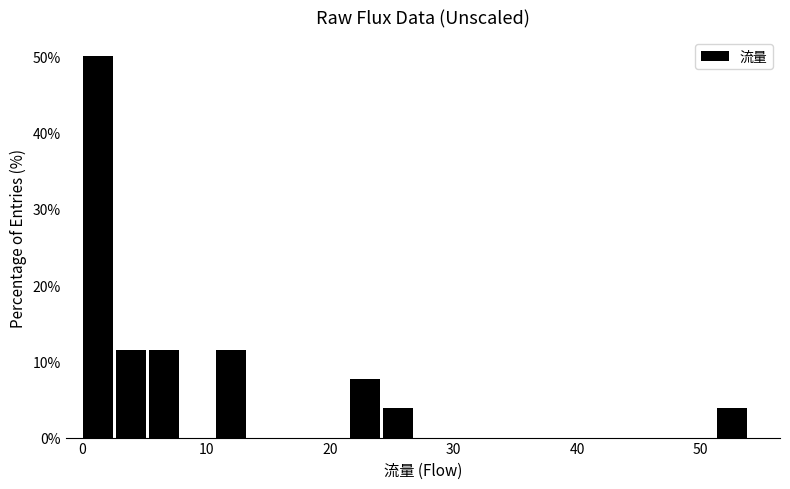

Around what value on the x-axis is the tallest bar? Give the approximate position of its centre, as read against the axis.

1